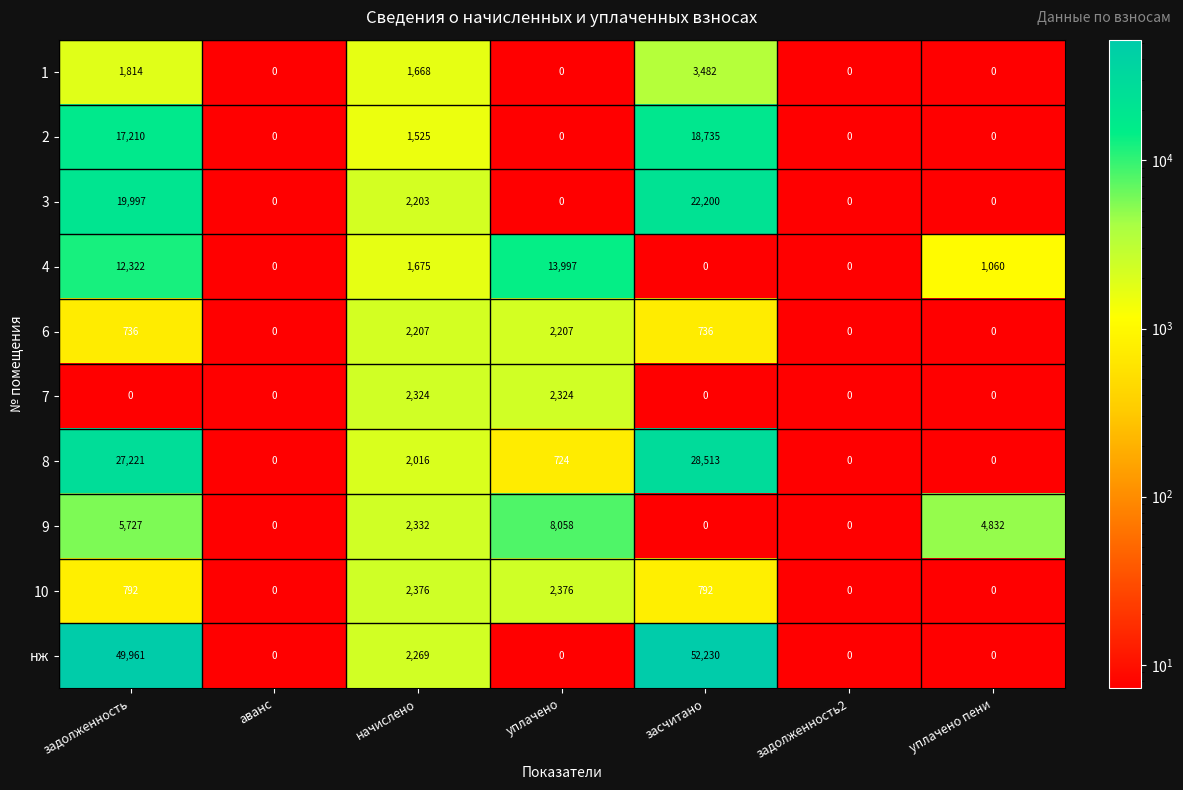

What is the difference between the maximum and second lowest values in the 4 series?

13997